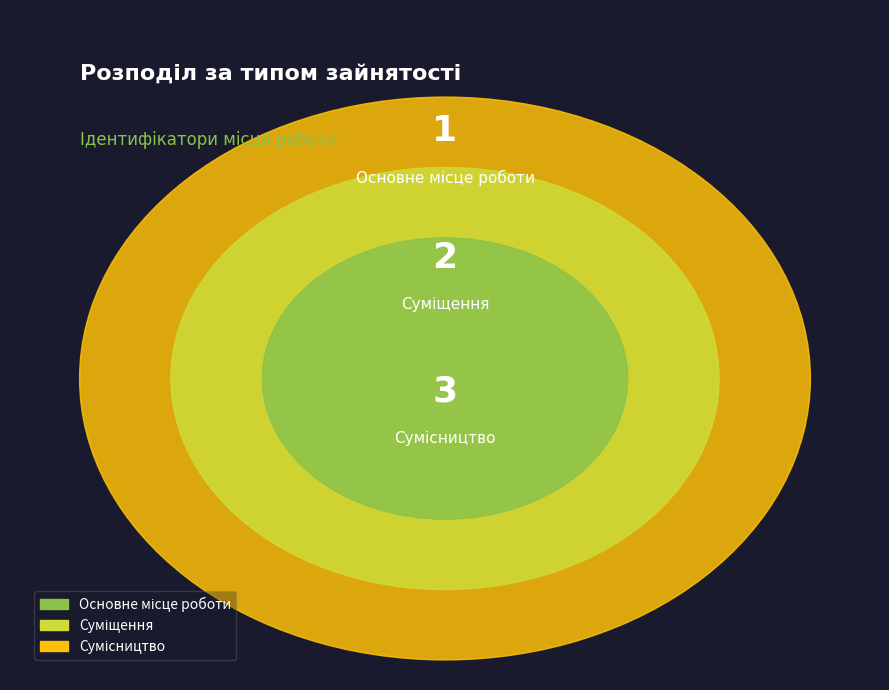

How many slices are in this pie chart?

3